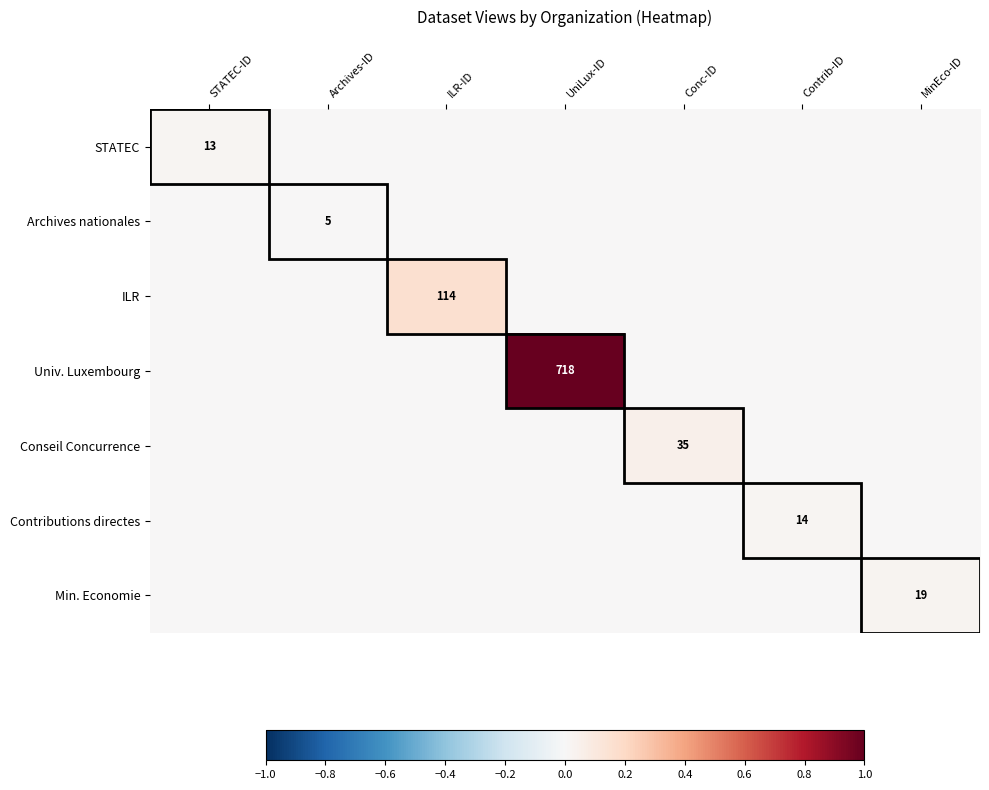

Is it true that ILR equals 185 at ILR-ID?

False